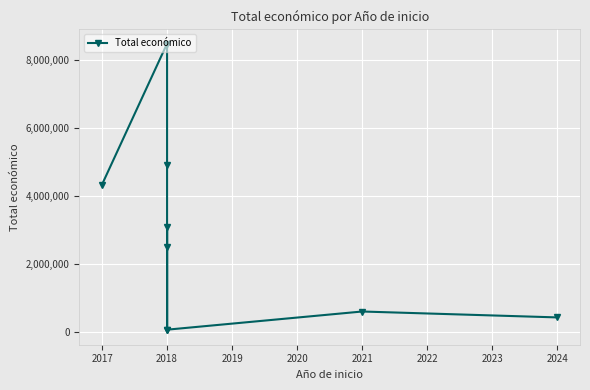

How many interior local peaks (higher than both neighbors) does the data have?

3